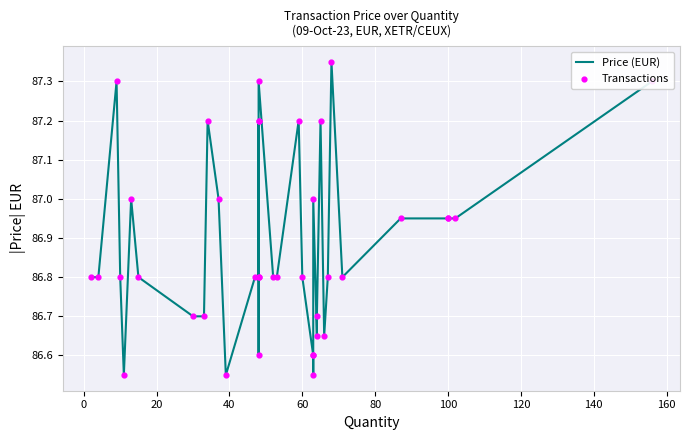

At how many categories does at least one series exceed 87?

9